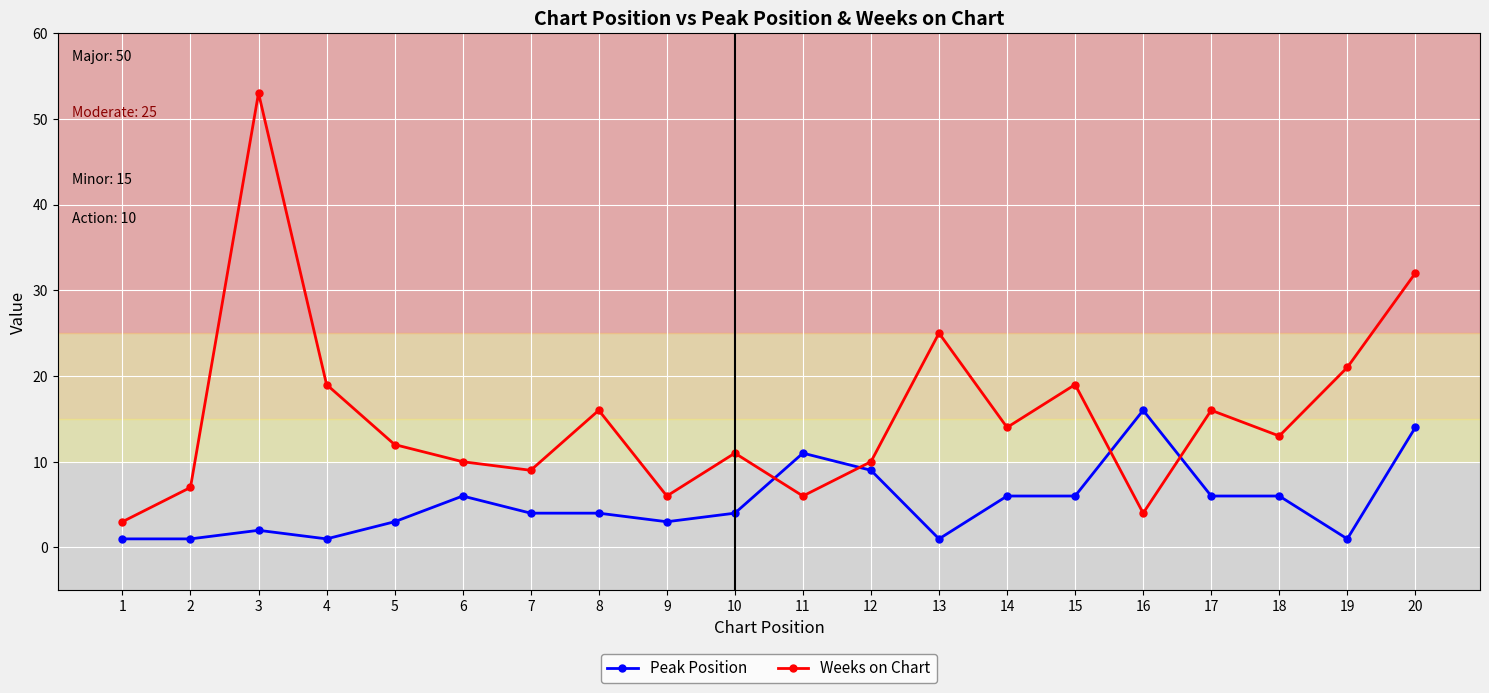

What is the value of the Weeks on Chart point at the 7th from the left?

9